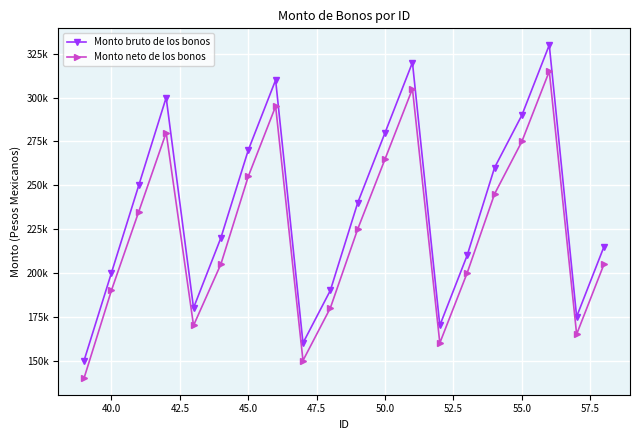

Which series has the largest total across all categories?

Monto bruto de los bonos